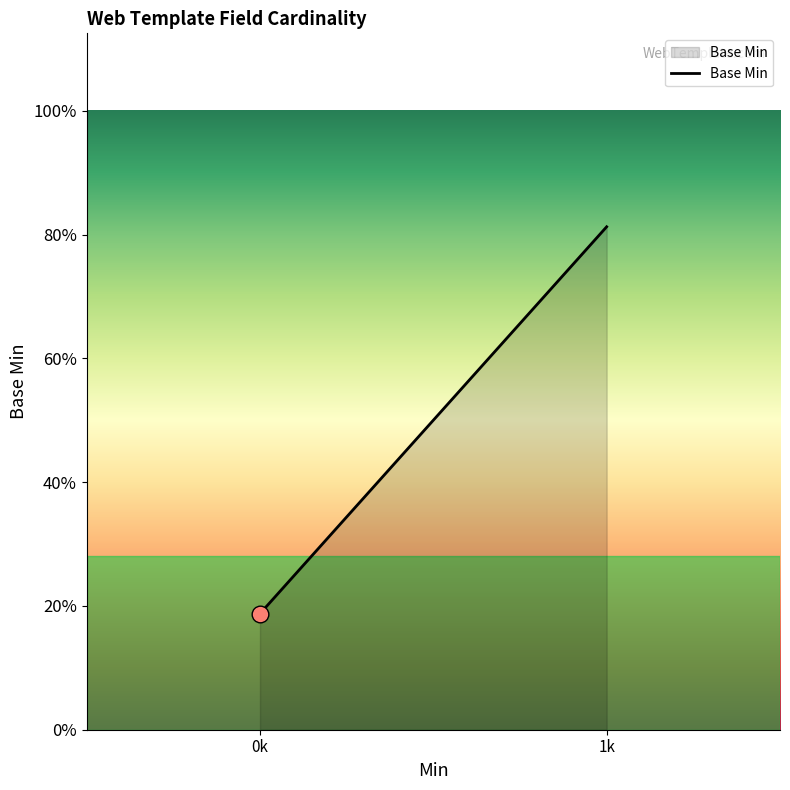

Does the chart have visible grid lines?

No